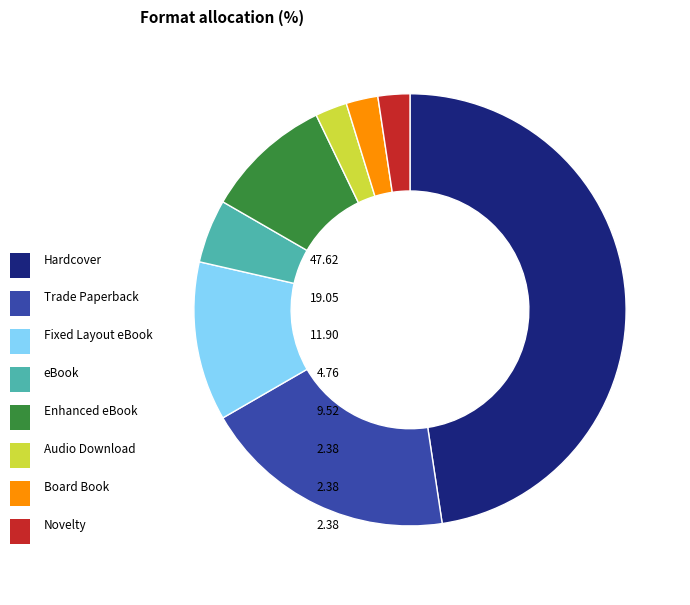

Does any single category account for the majority?

No